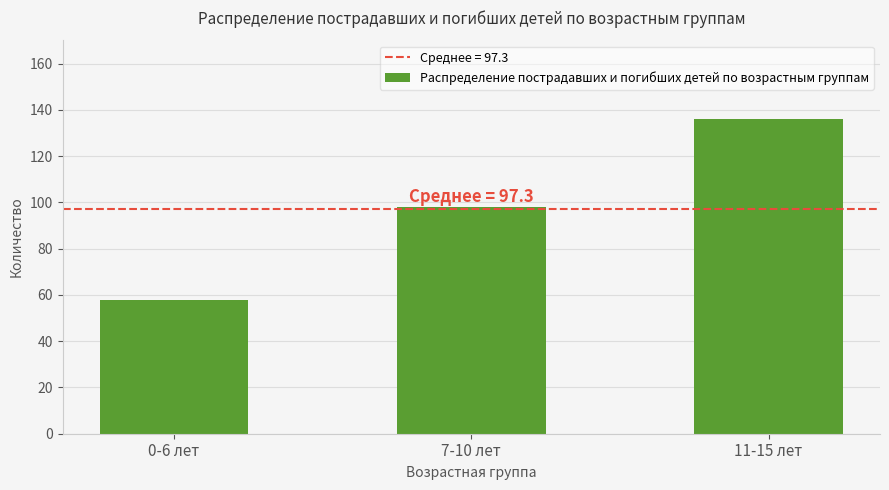

List the labels in order of value, largest first.

11-15 лет, 7-10 лет, 0-6 лет